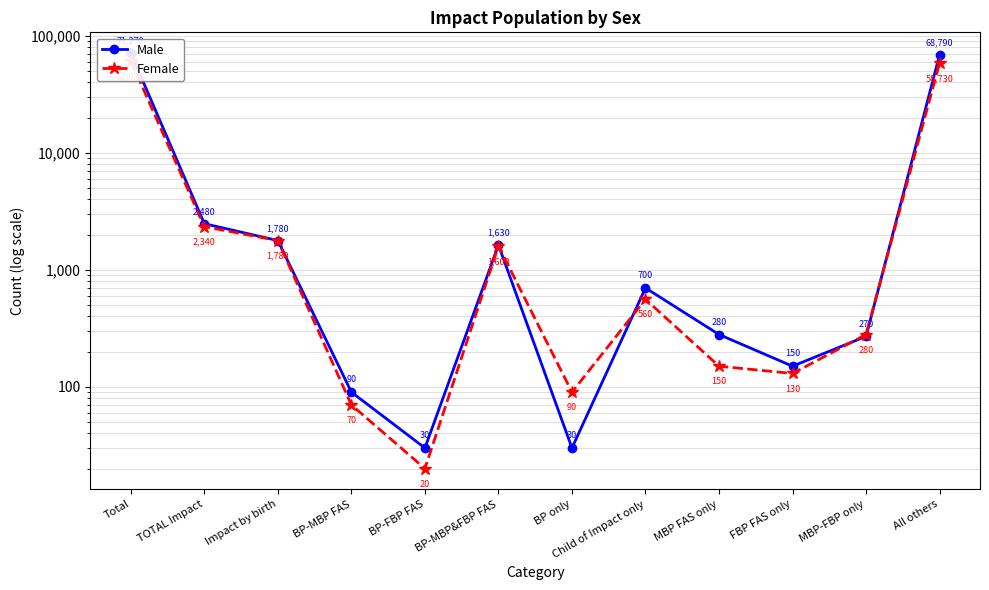

What is the smallest value displayed?

20